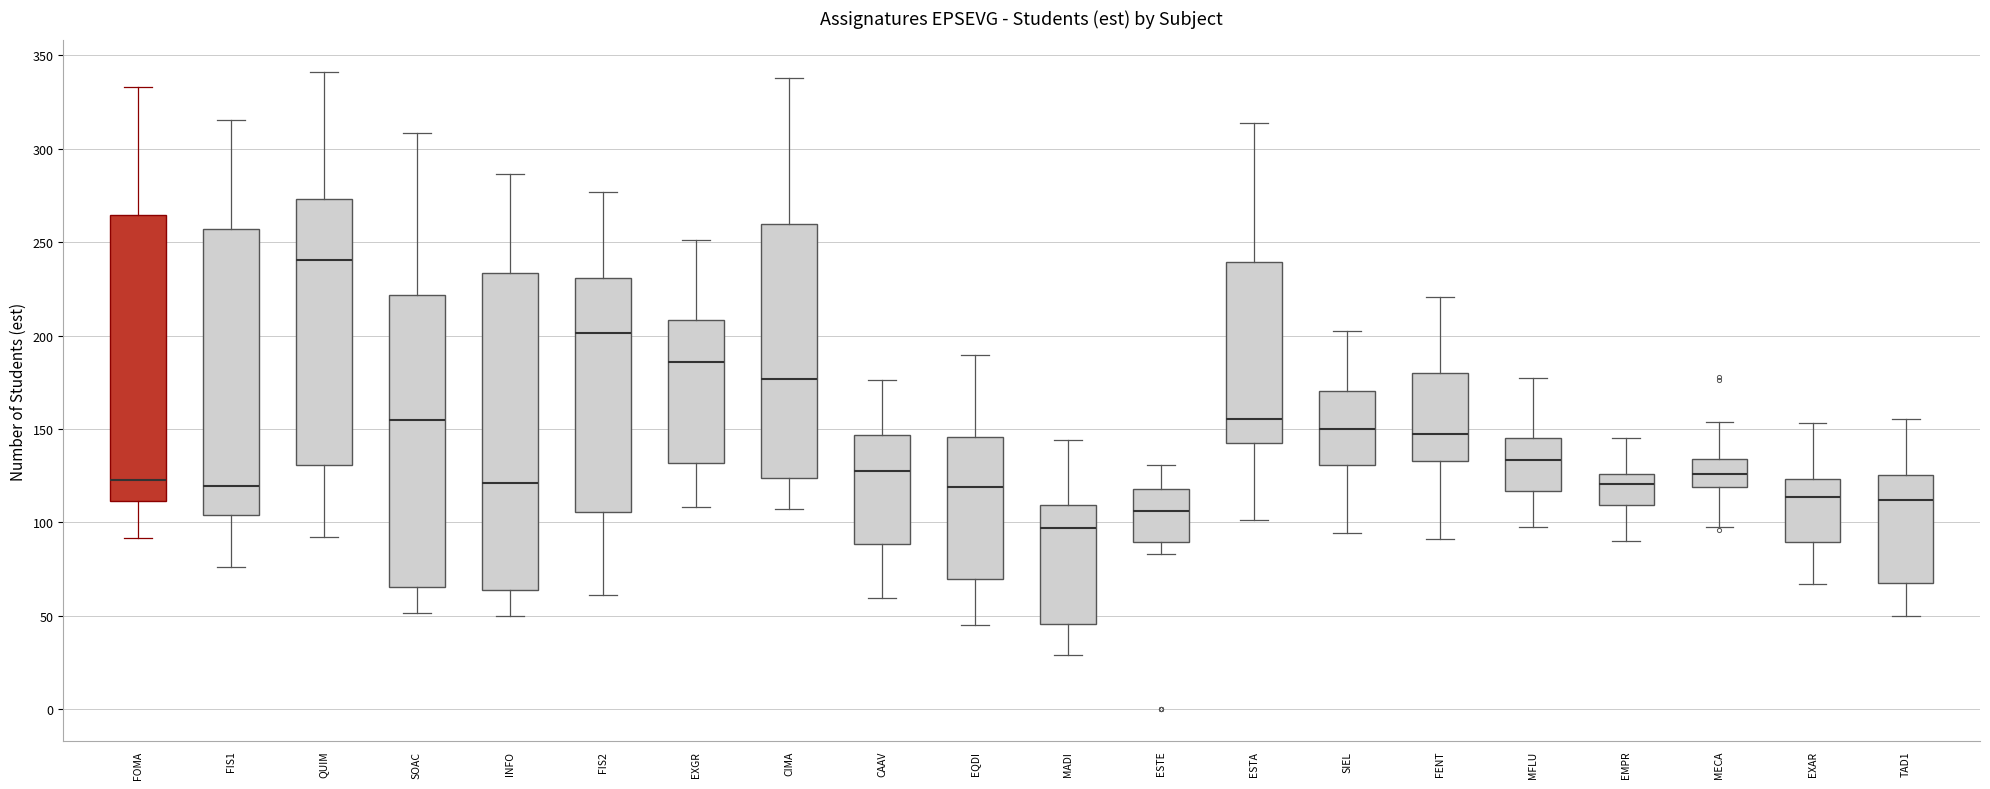

Reading left to right, read every box against the y-axis: the position of its median line, the range the box covers, and the ends of its whiskers. The values are not printed on the chart, so give them approximately, as read against the axis.

FOMA: median 125, box 110 to 265, whiskers 90 to 335
FIS1: median 120, box 105 to 255, whiskers 75 to 315
QUIM: median 240, box 130 to 275, whiskers 90 to 340
SOAC: median 155, box 65 to 220, whiskers 50 to 310
INFO: median 120, box 65 to 235, whiskers 50 to 285
FIS2: median 200, box 105 to 230, whiskers 60 to 275
EXGR: median 185, box 130 to 210, whiskers 110 to 250
CIMA: median 175, box 125 to 260, whiskers 105 to 340
CAAV: median 130, box 90 to 145, whiskers 60 to 175
EQDI: median 120, box 70 to 145, whiskers 45 to 190
MADI: median 95, box 45 to 110, whiskers 30 to 145
ESTE: median 105, box 90 to 120, whiskers 85 to 130
ESTA: median 155, box 140 to 240, whiskers 100 to 315
SIEL: median 150, box 130 to 170, whiskers 95 to 200
FENT: median 145, box 135 to 180, whiskers 90 to 220
MFLU: median 135, box 115 to 145, whiskers 100 to 175
EMPR: median 120, box 110 to 125, whiskers 90 to 145
MECA: median 125, box 120 to 135, whiskers 95 to 155
EXAR: median 115, box 90 to 125, whiskers 65 to 155
TAD1: median 110, box 70 to 125, whiskers 50 to 155